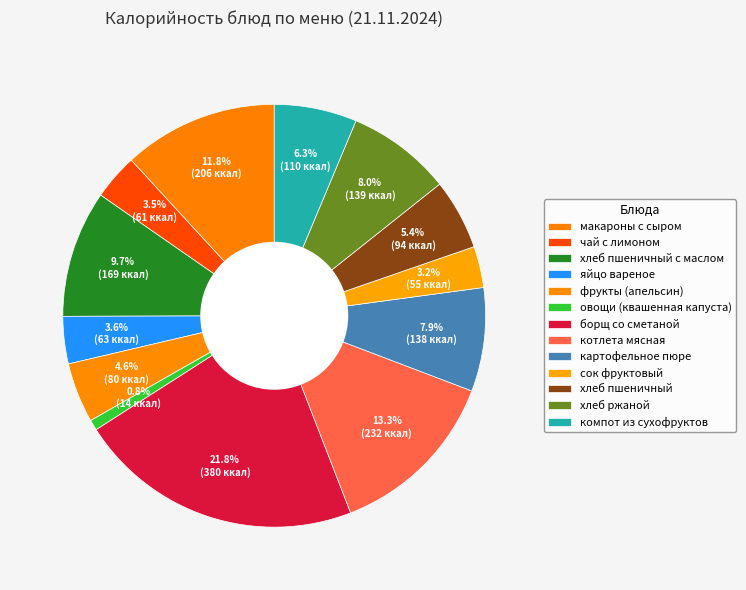

How many slices are in this pie chart?

13